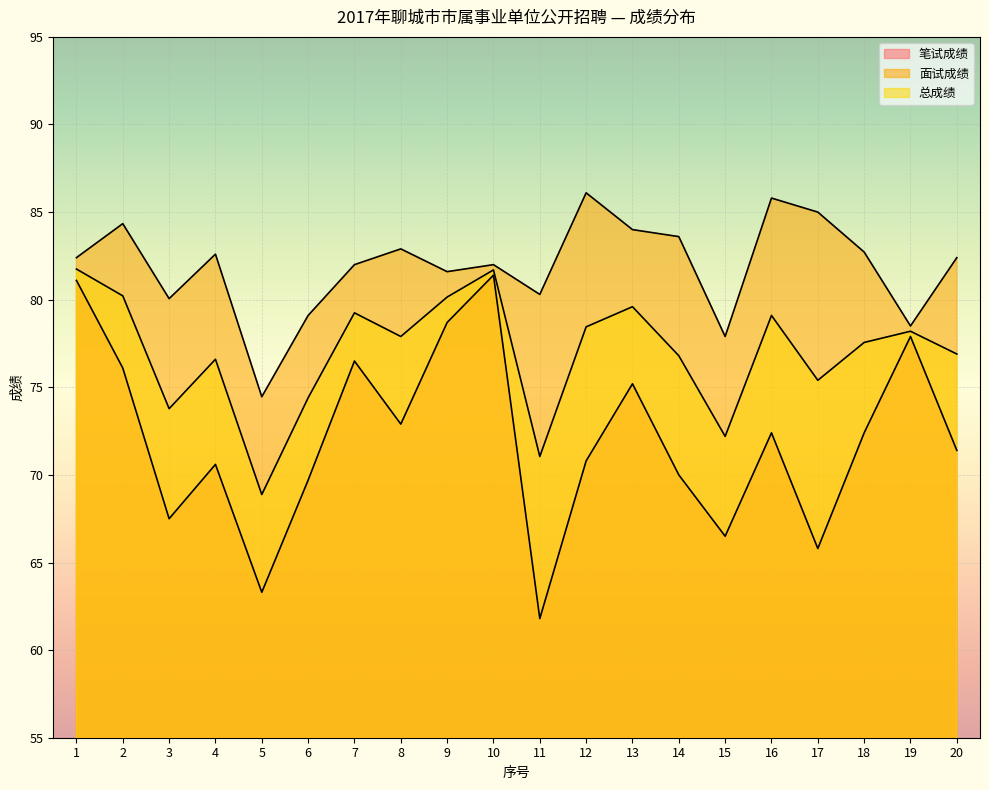

Which series has the largest total across all categories?

面试成绩